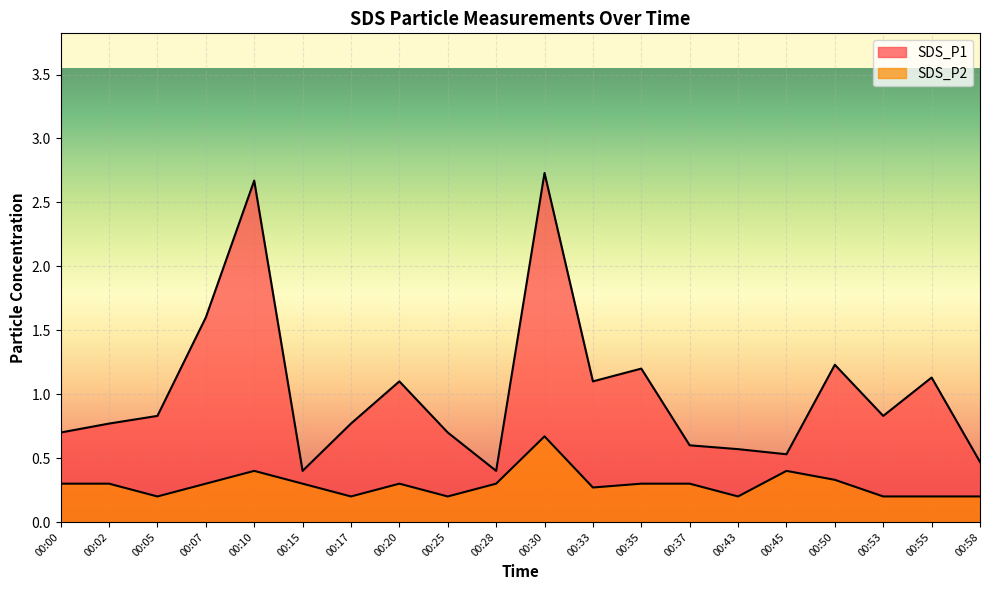

What is the value of the SDS_P1 point at the 20th from the left?

0.5